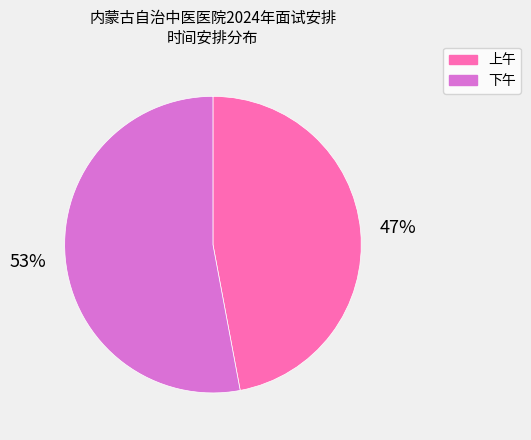

What is the ratio of the value at 上午 to the value at 下午?

0.9